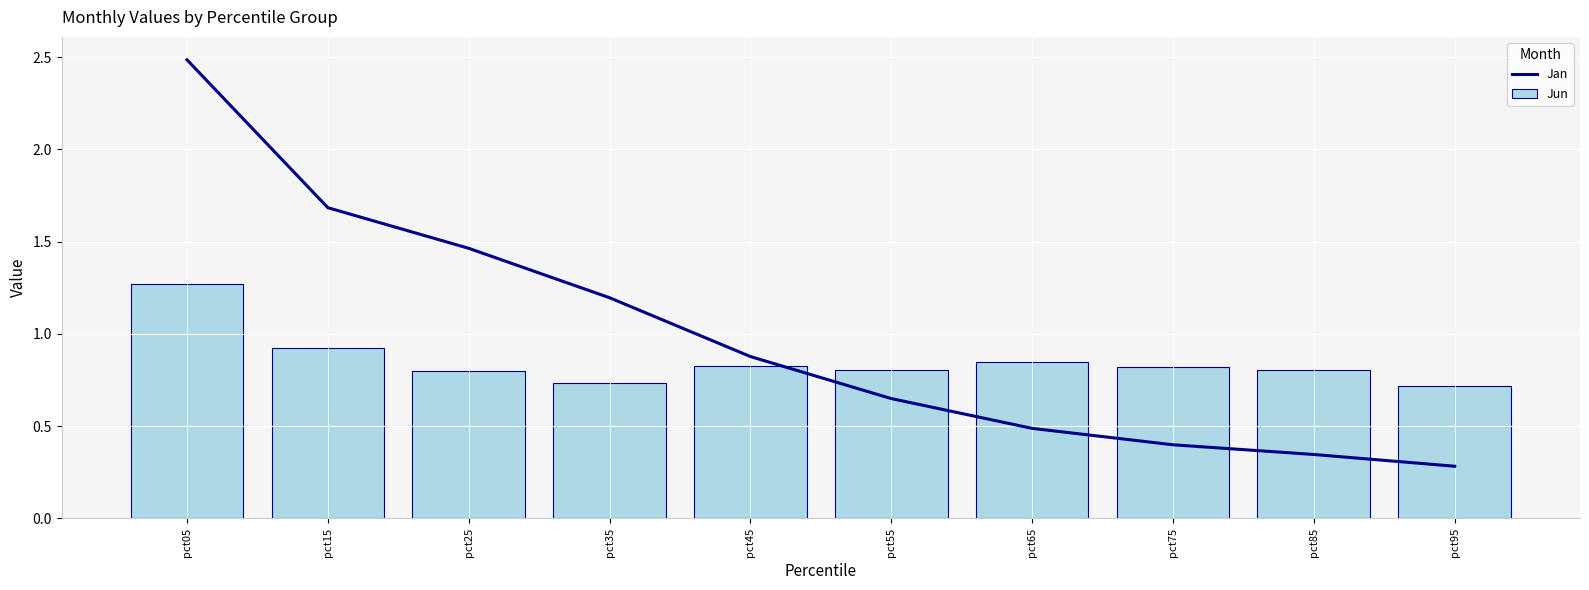

The Jun series shows 0.9 at pct15. True or false?

True